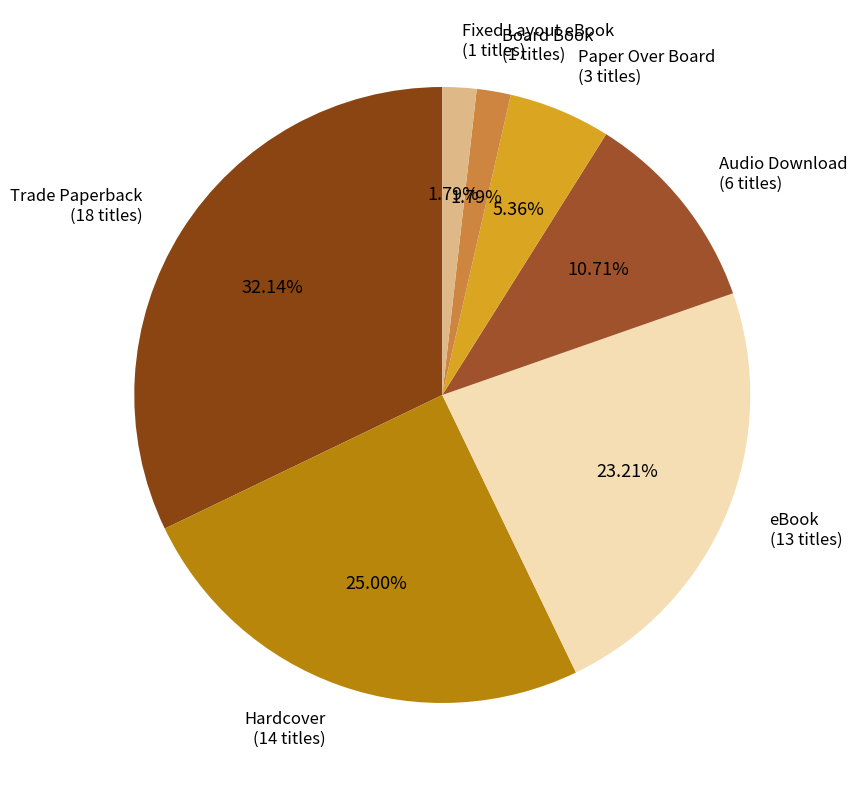

Combined, do Paper Over Board and Hardcover account for over 50%?

No